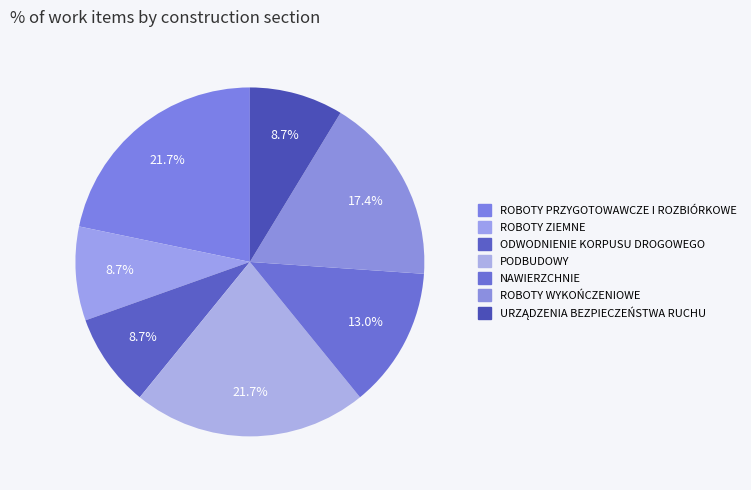

What is the change in value from ROBOTY PRZYGOTOWAWCZE I ROZBIÓRKOWE to ROBOTY WYKOŃCZENIOWE?

-1